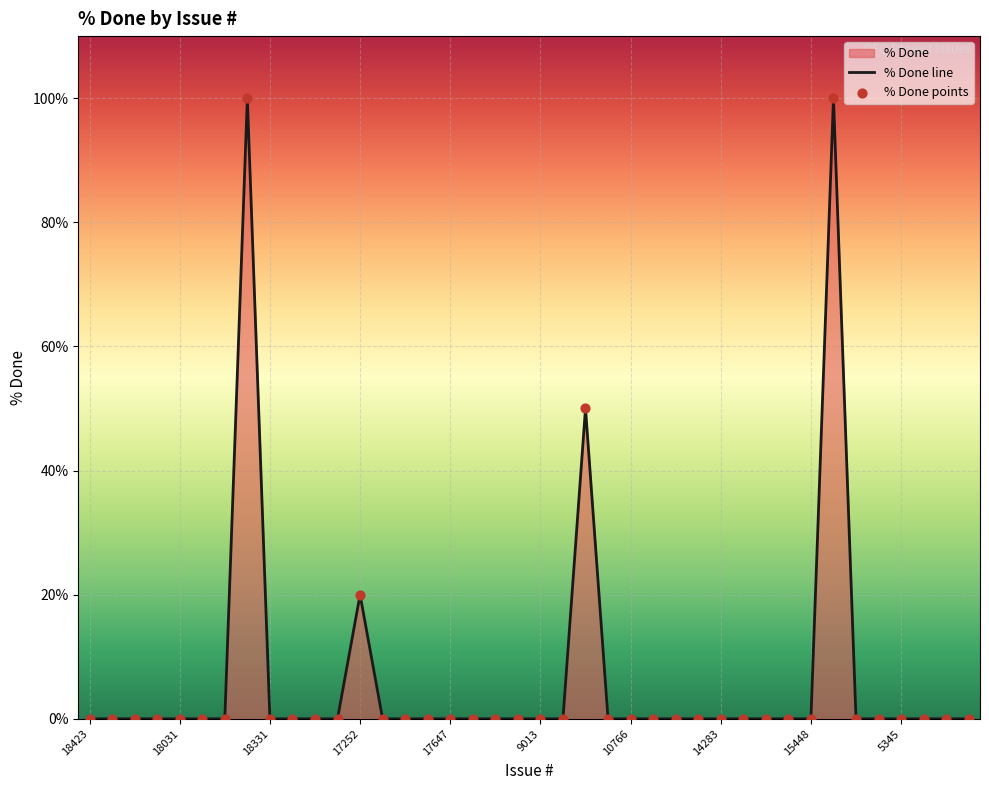

Which has a higher value, 9013 or 5345?

9013